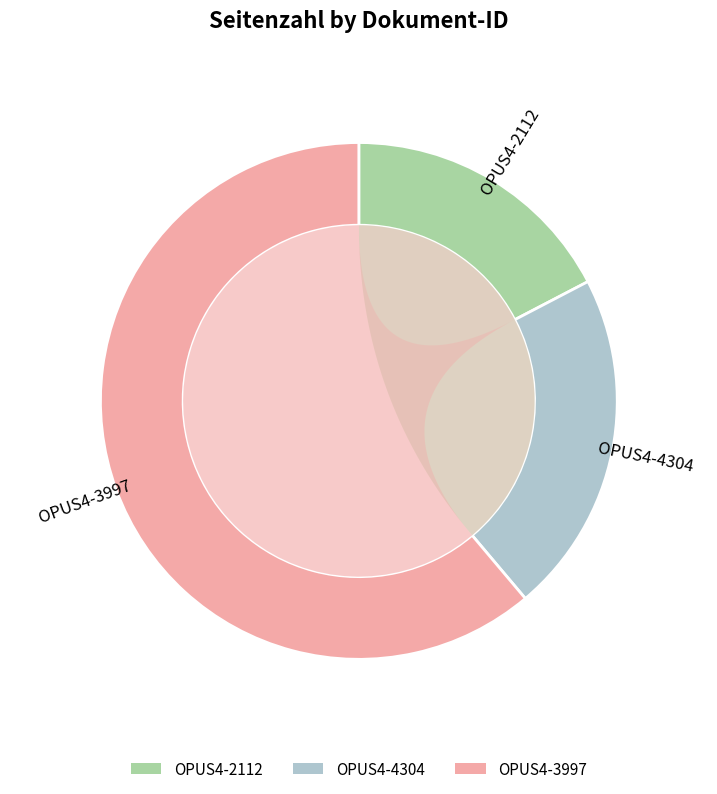

To the nearest percent, what percentage of the pie is OPUS4-2112?

17%